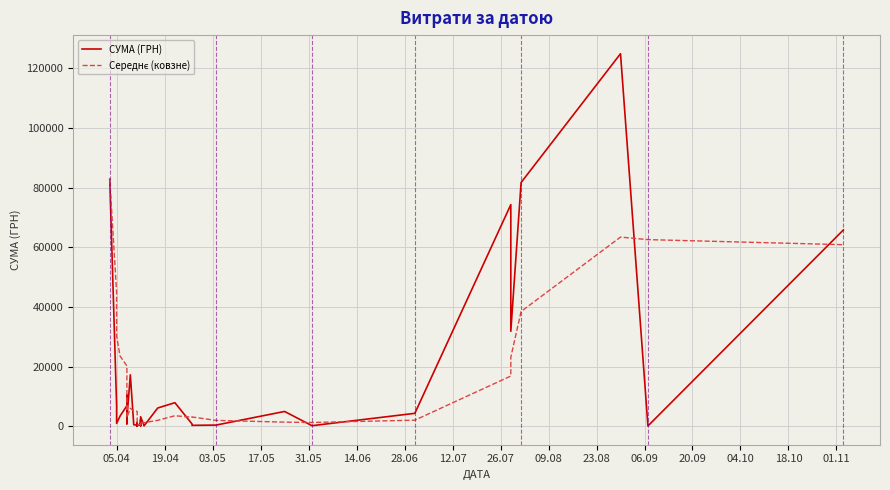

Is it true that СУМА (ГРН) equals 49936.9 at 36?

False